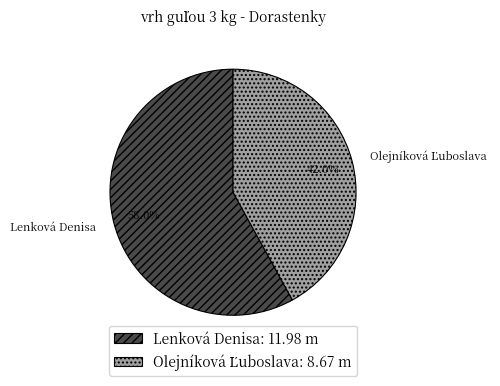

Does any single category account for the majority?

Yes